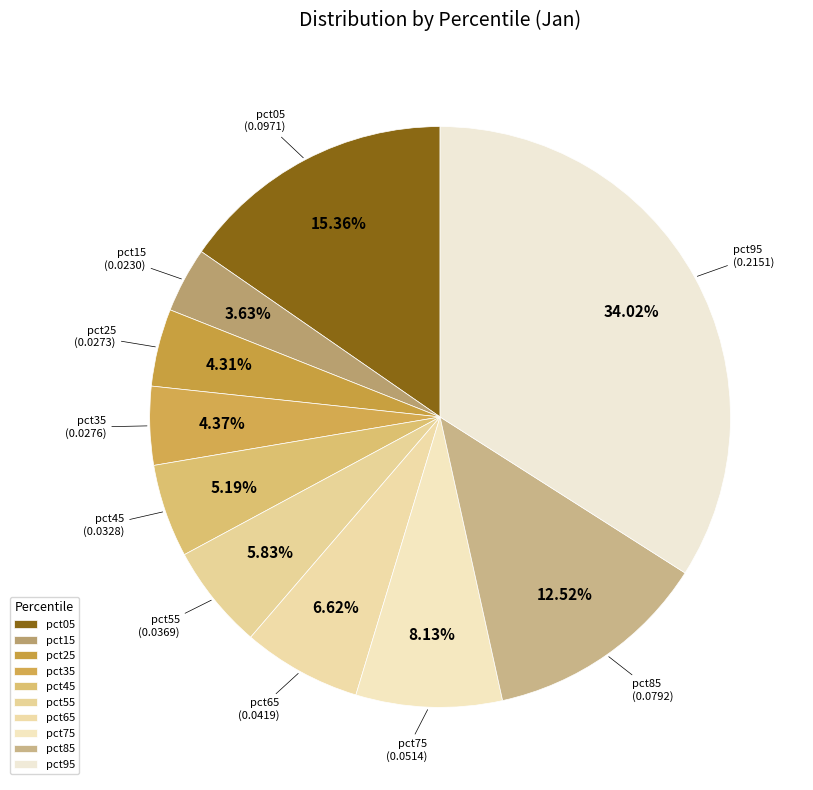

To the nearest percent, what portion does pct35 represent?

4%